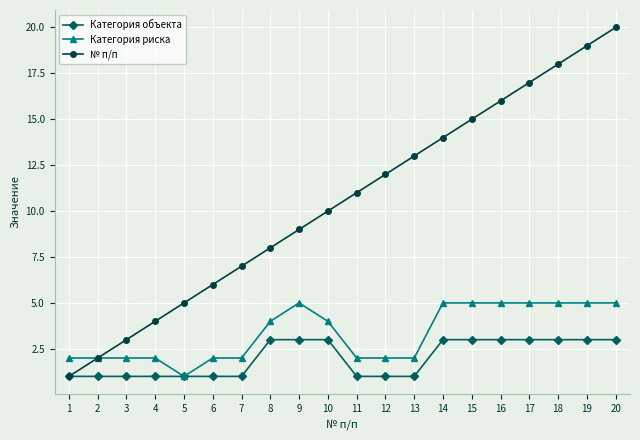

How many distinct data groups are displayed?

3